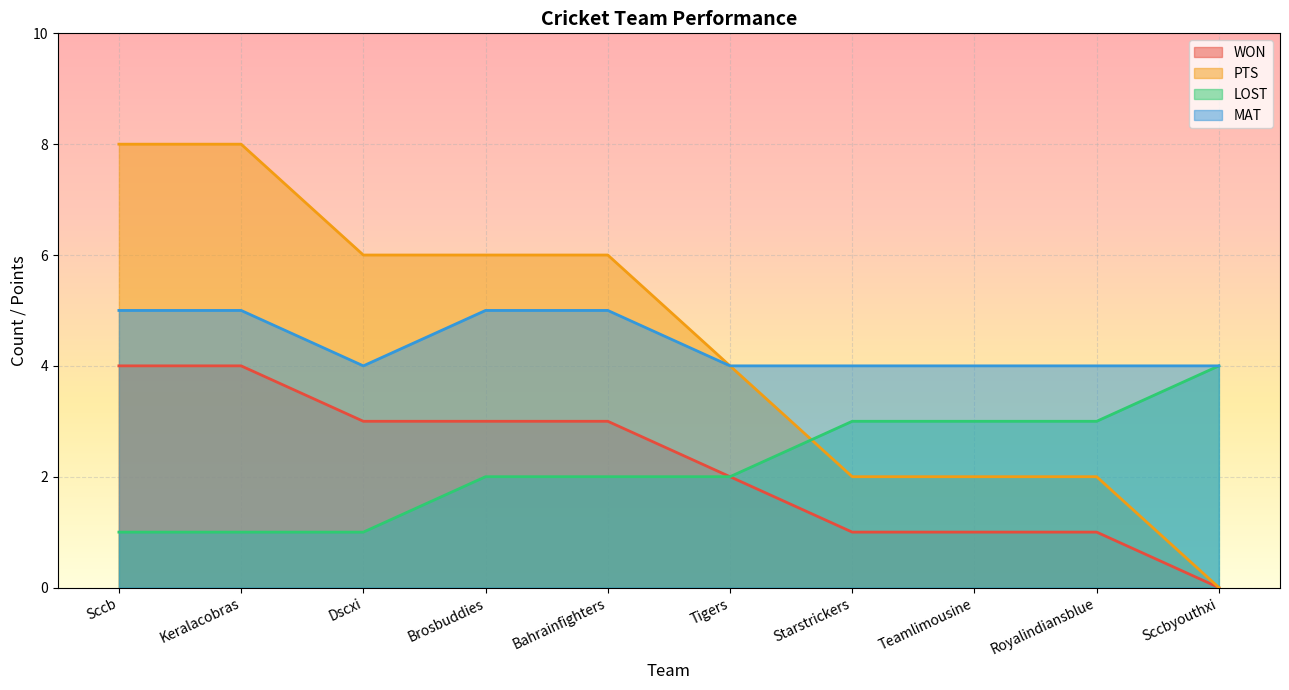

Between Teamlimousine and Sccbyouthxi, which is larger?

Teamlimousine